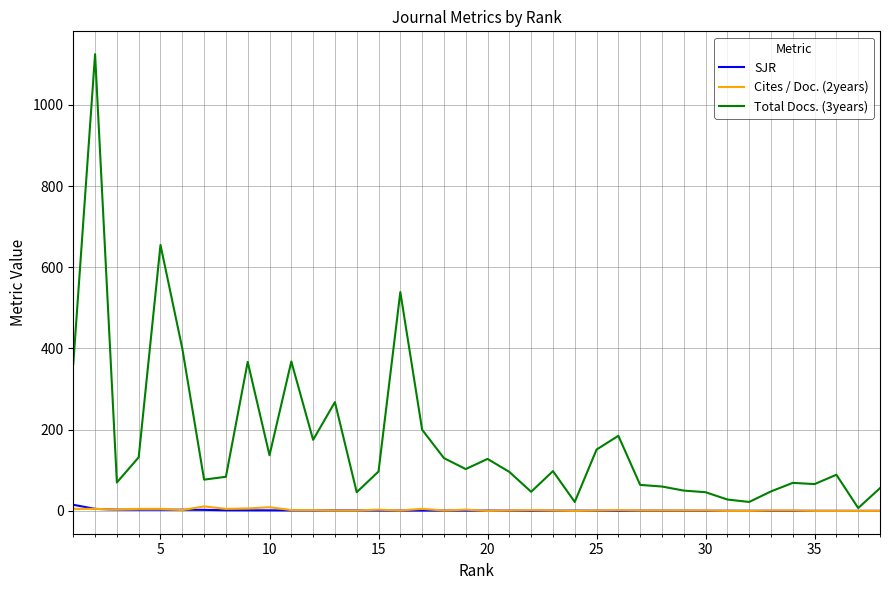

What is the maximum value shown in the chart?

1125.0